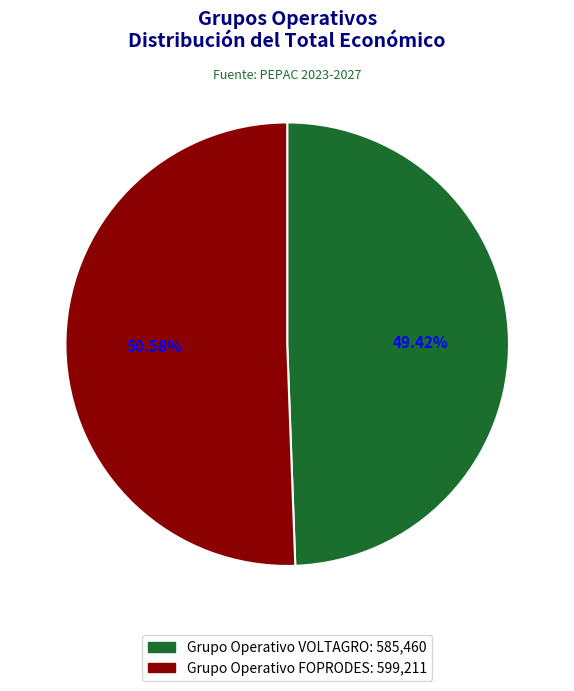

What is the total percentage of Grupo Operativo FOPRODES and Grupo Operativo VOLTAGRO?

100.0%